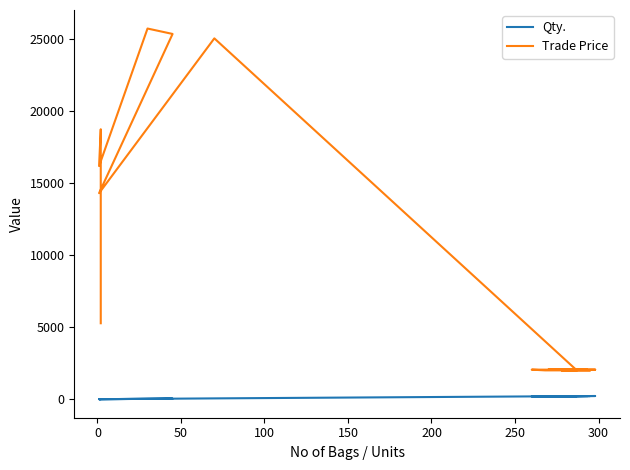

How many lines are shown in the chart?

2